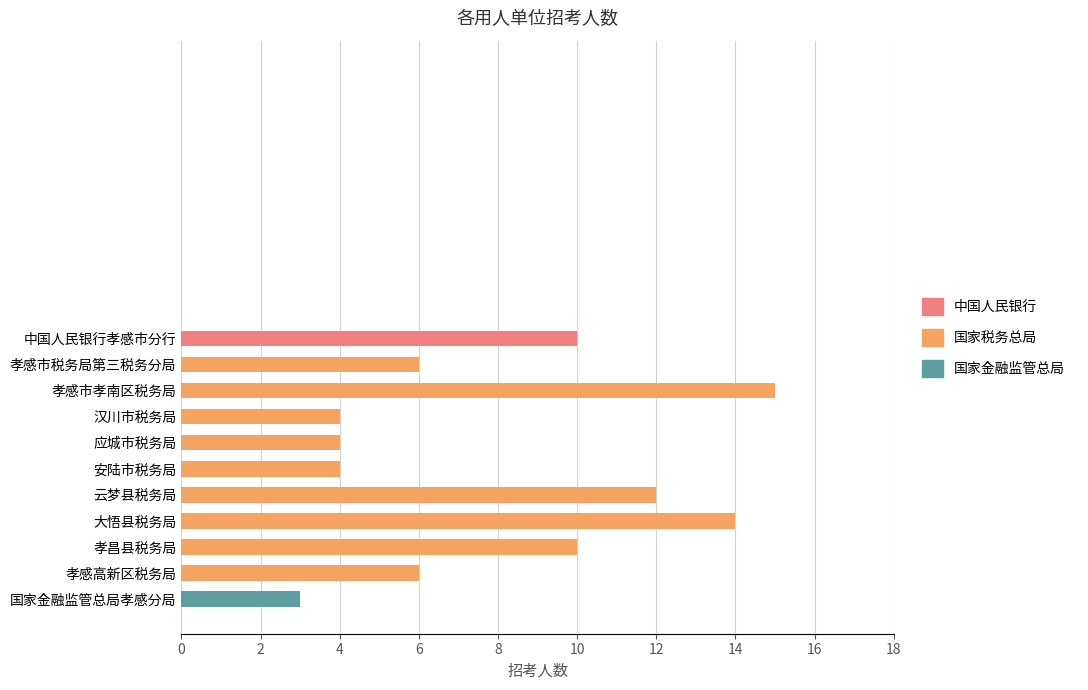

What is the maximum value shown in the chart?

15